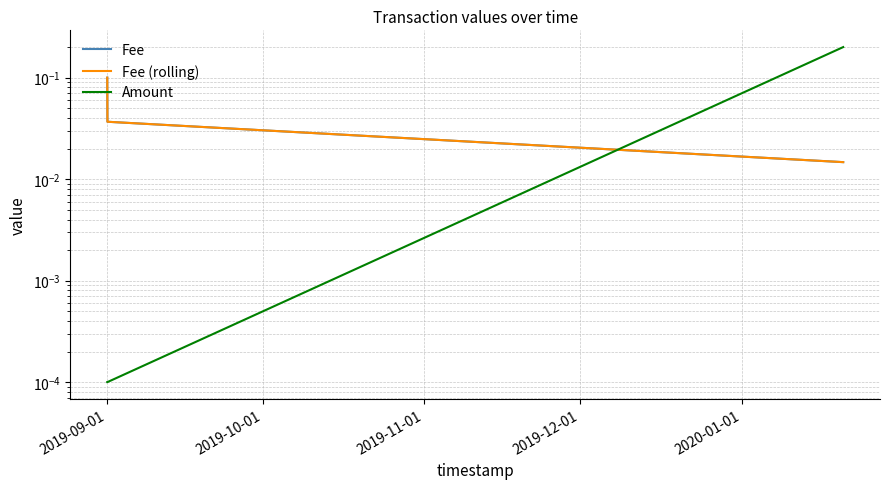

True or false: Fee (rolling) has a value of 0.1 at 2019-09-01.

True